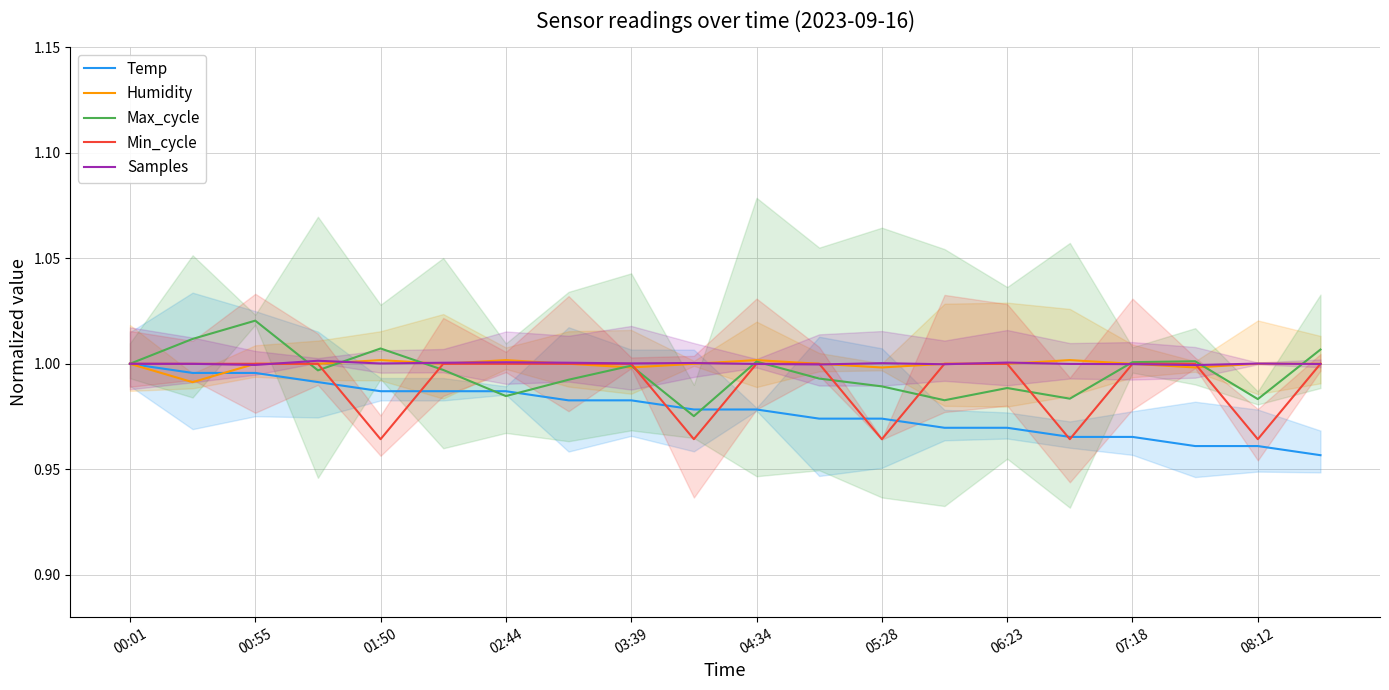

Is it true that Temp equals 1.7 at 08:12?

False